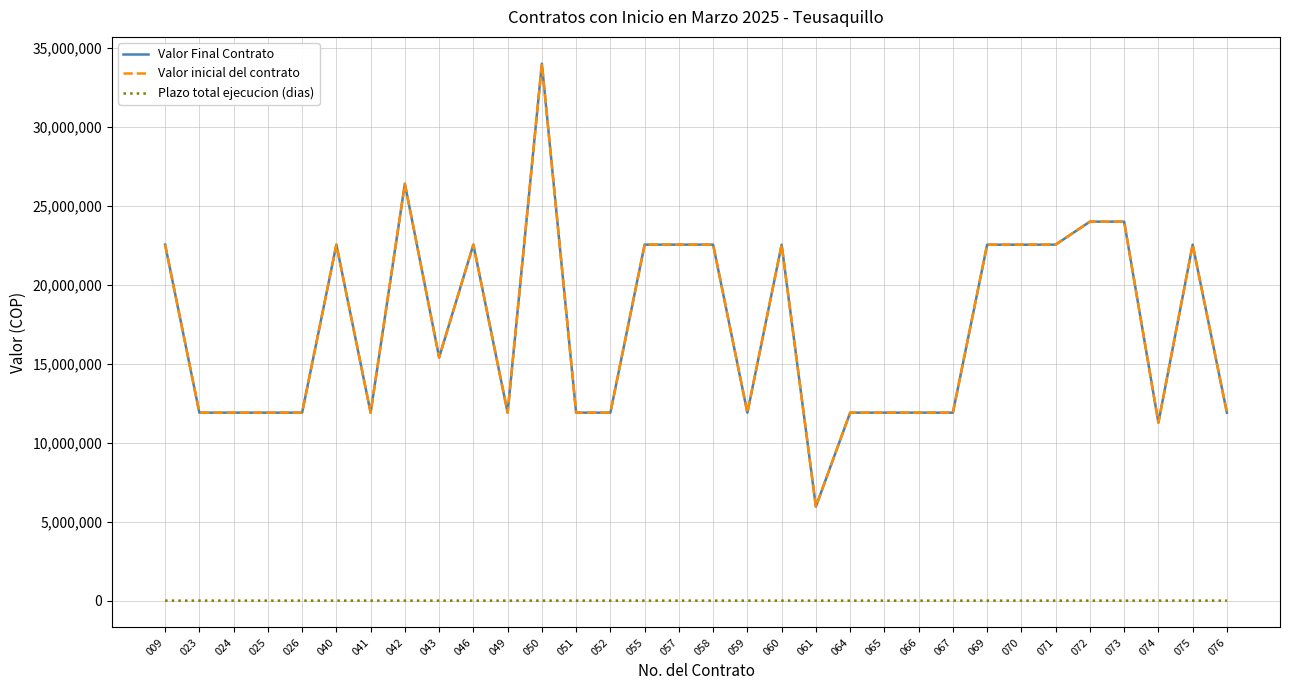

Does the chart have visible grid lines?

Yes